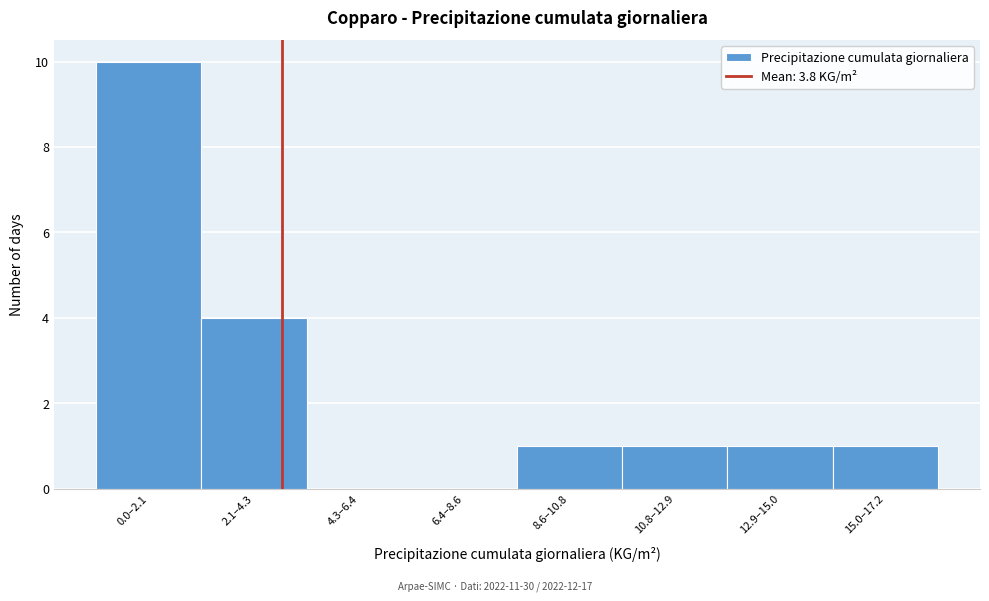

Reading right to left, extract all data points from this chart.

15.0–17.2=1	12.9–15.0=1	10.8–12.9=1	8.6–10.8=1	6.4–8.6=0	4.3–6.4=0	2.1–4.3=4	0.0–2.1=10